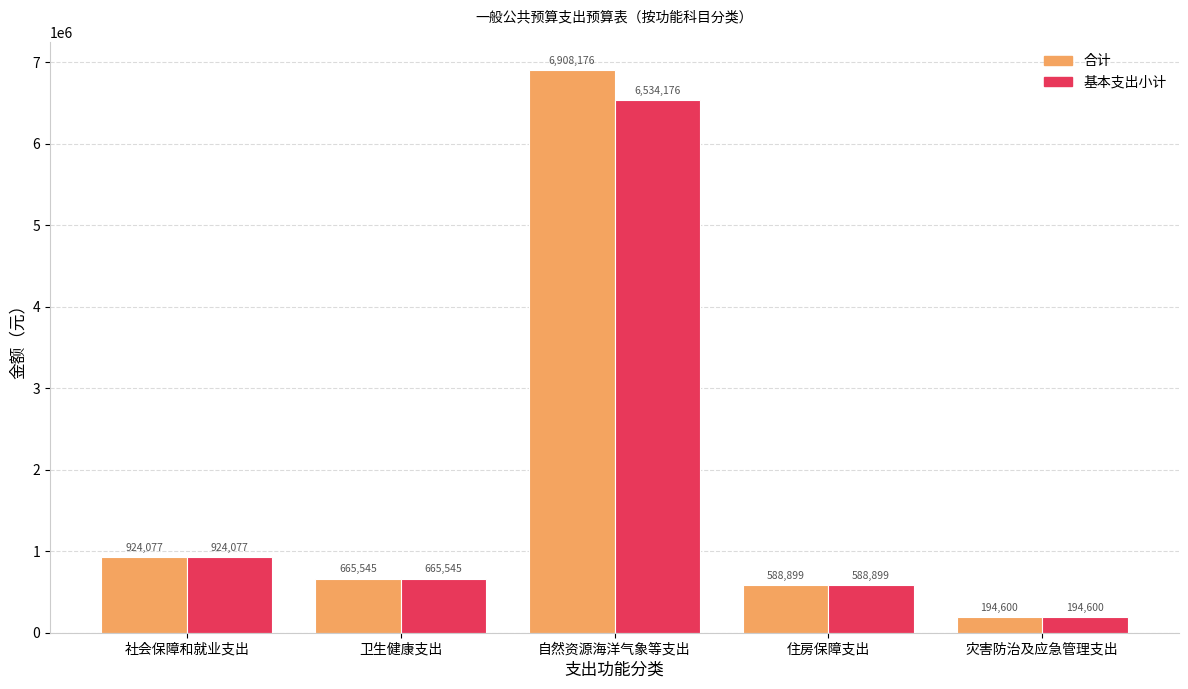

Between 自然资源海洋气象等支出 and 住房保障支出, which series saw the biggest shift?

合计